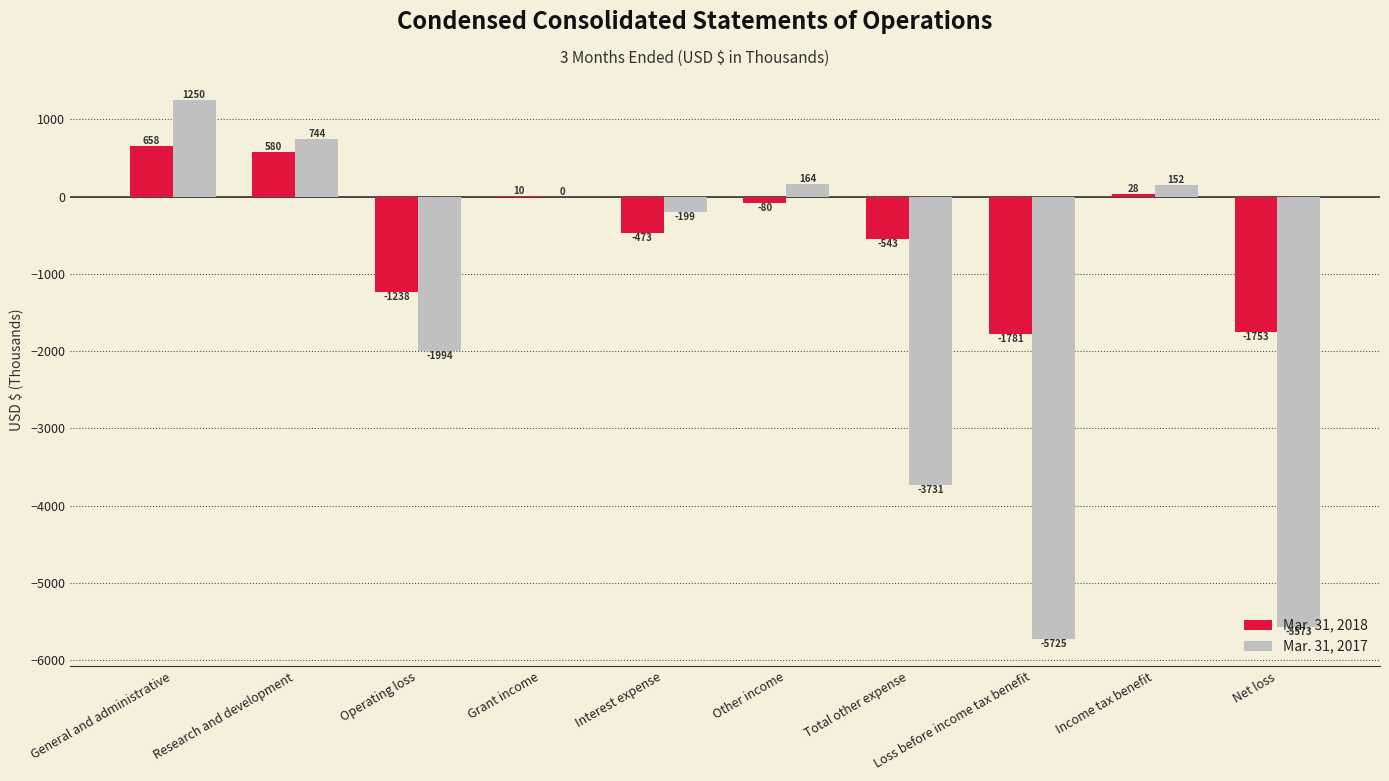

What is the maximum value for Mar. 31, 2018?

658